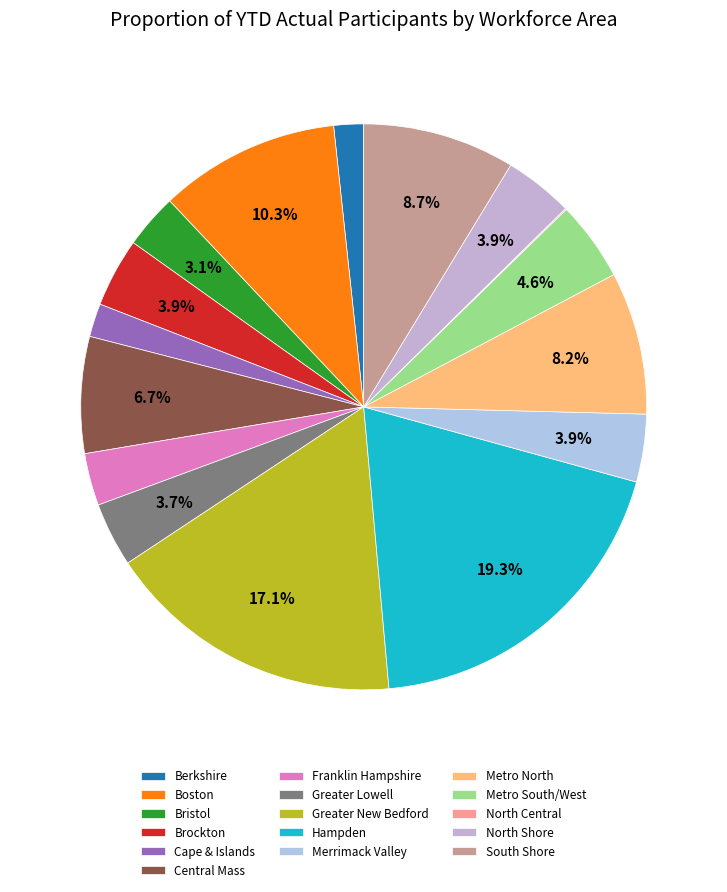

Does Boston account for over 50% of the chart?

No